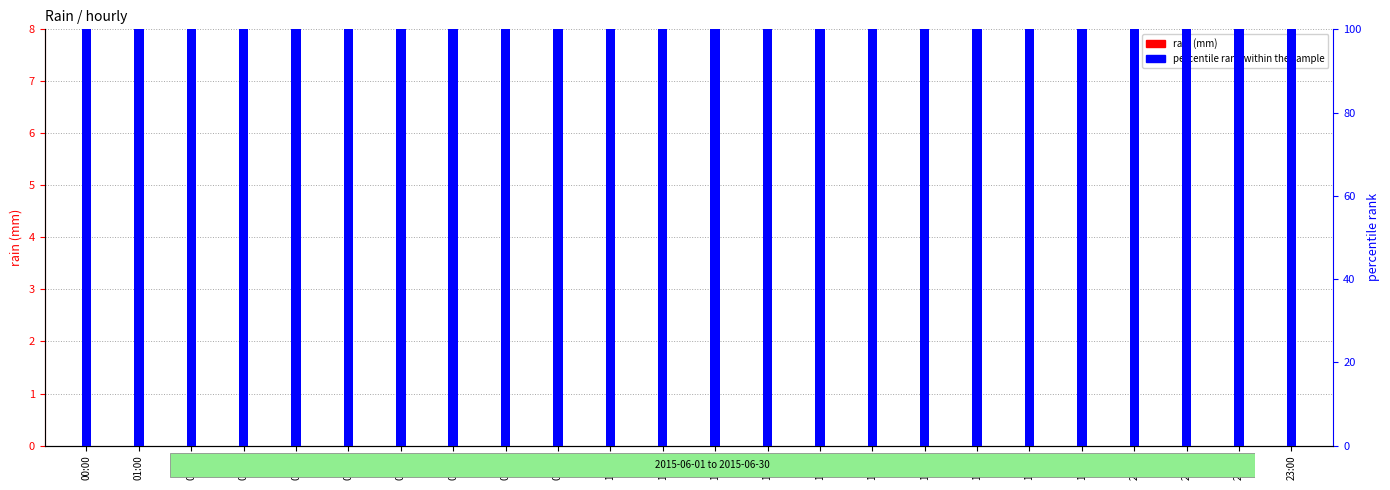

Does the chart contain any negative values?

No